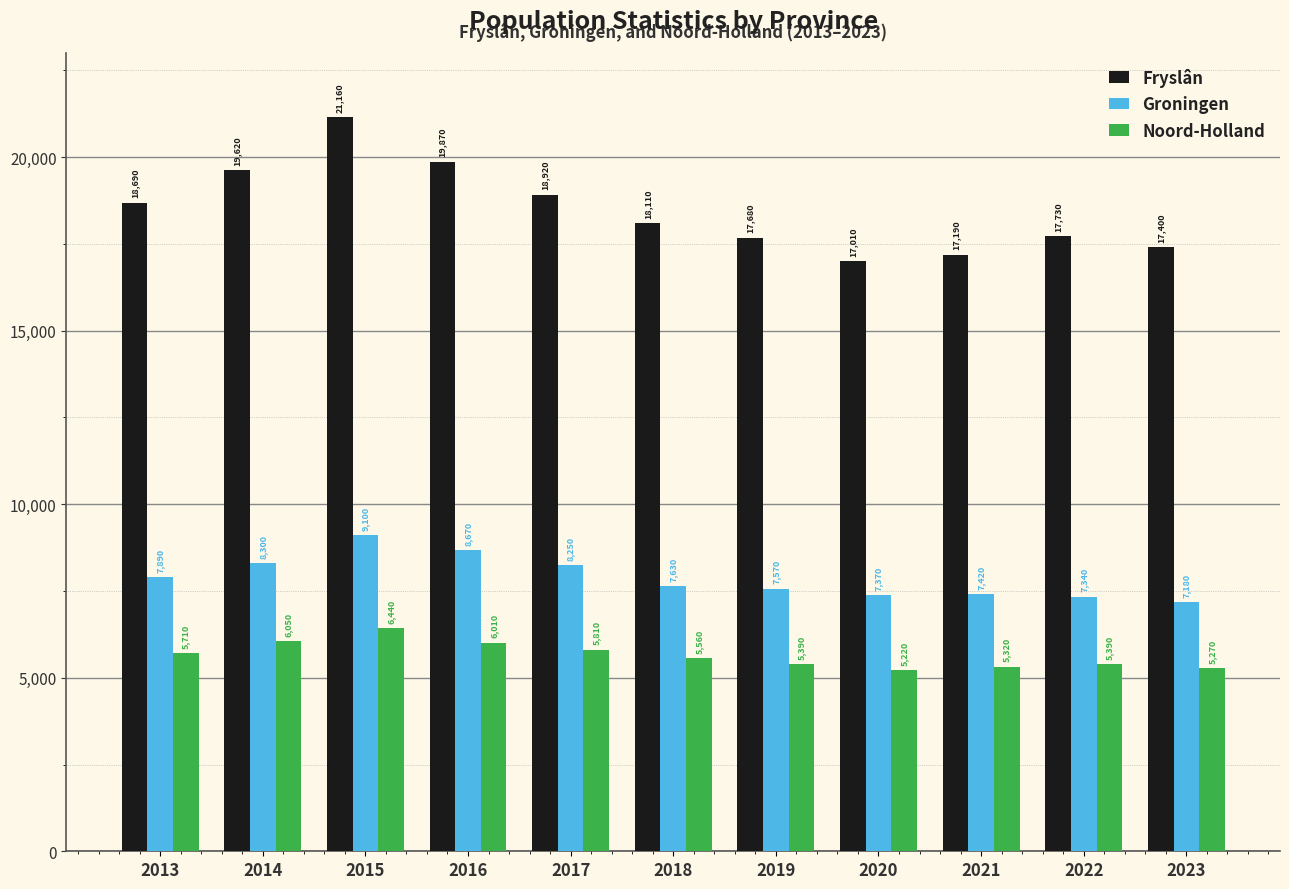

At which category does the chart reach its peak across all series?

2015